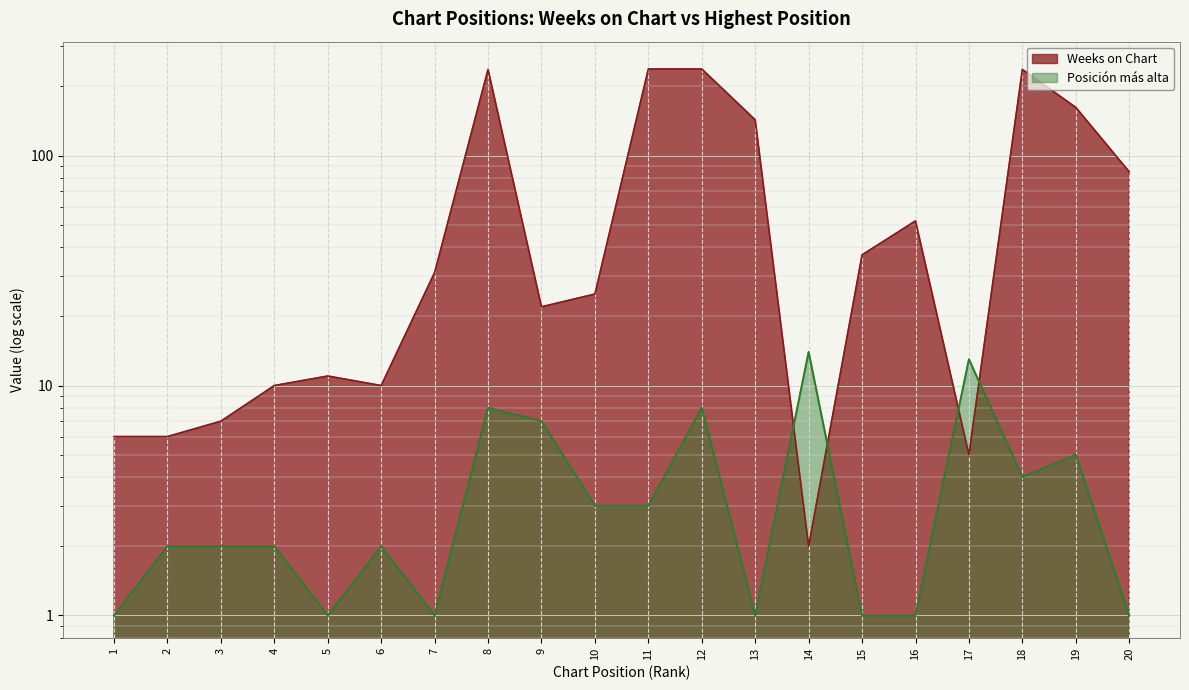

What is the sum of all Posición más alta values?

80